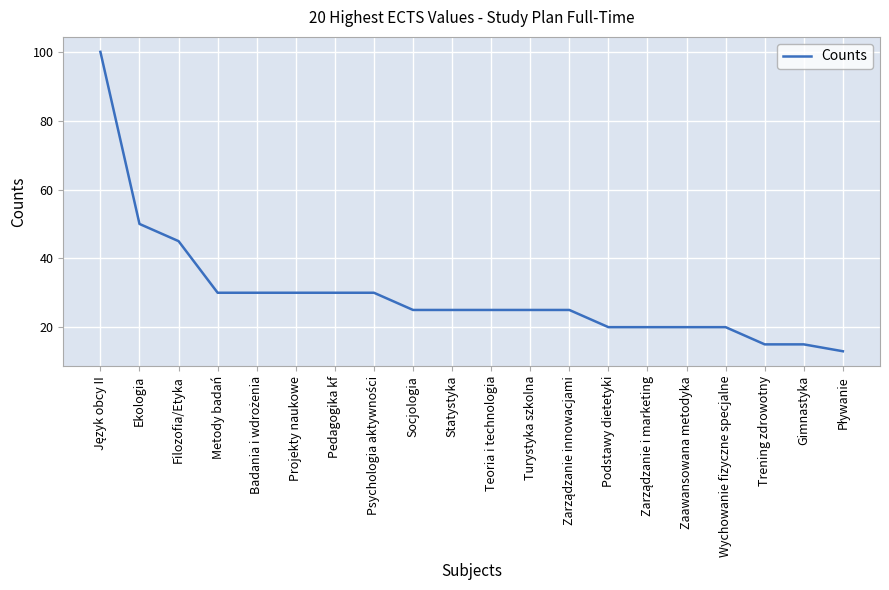

What position from the right is Trening zdrowotny?

3